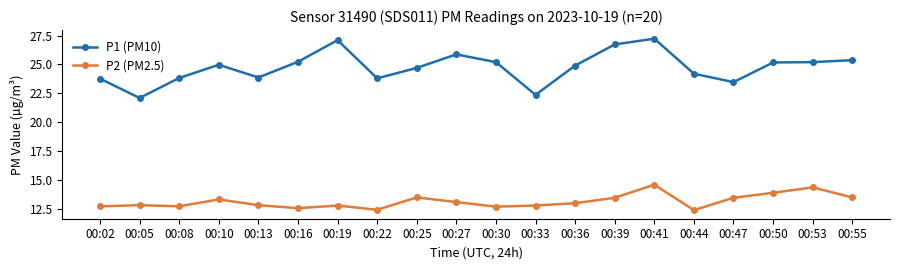

Which series has the largest range (max minus min)?

P1 (PM10)